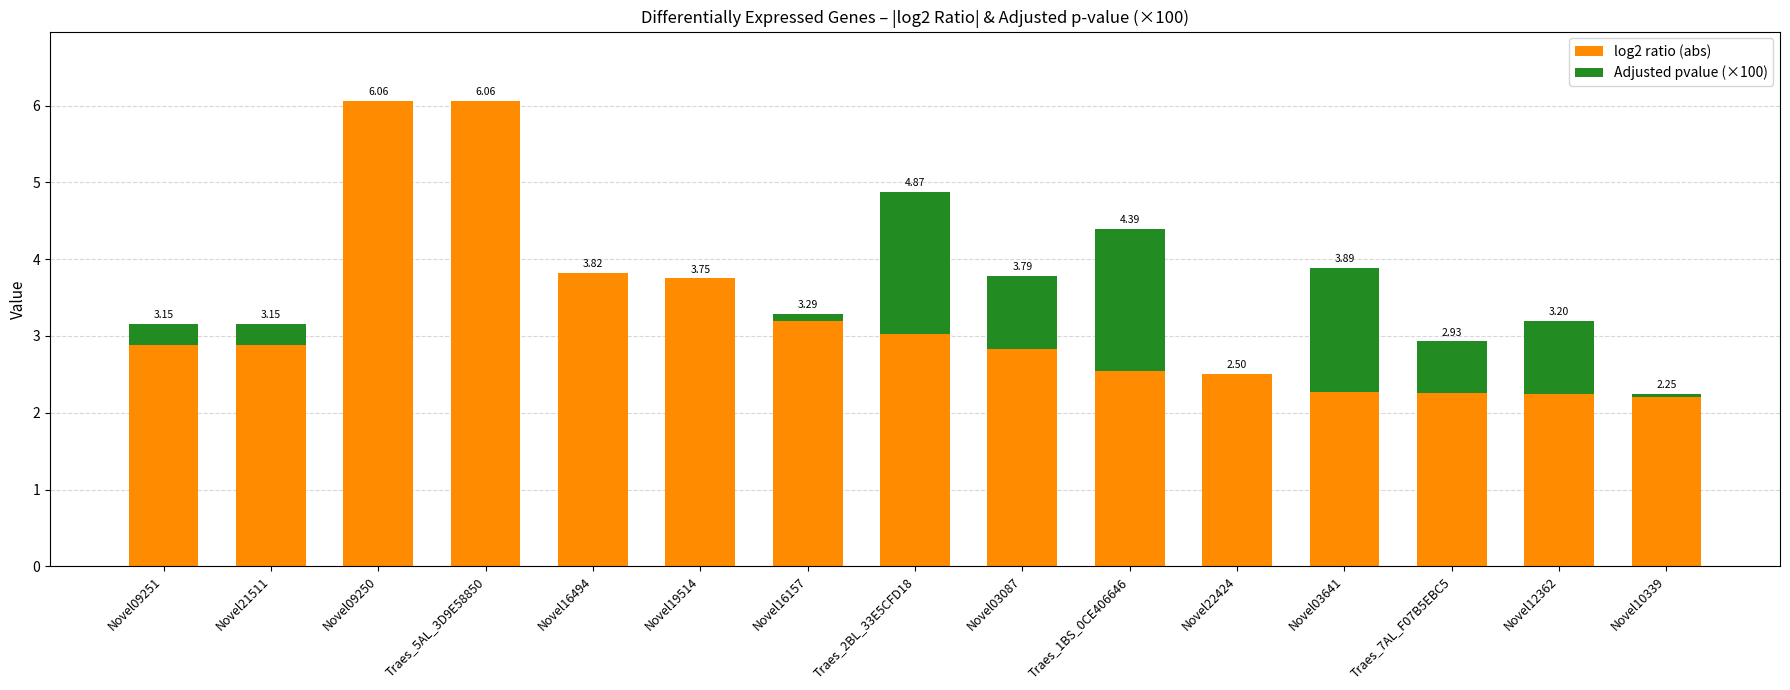

What position from the left is Novel12362?

14